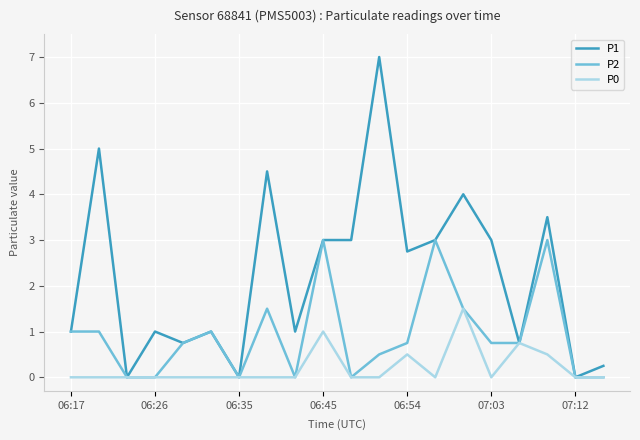

List the series in order of their peak value, lowest first.

P0, P2, P1